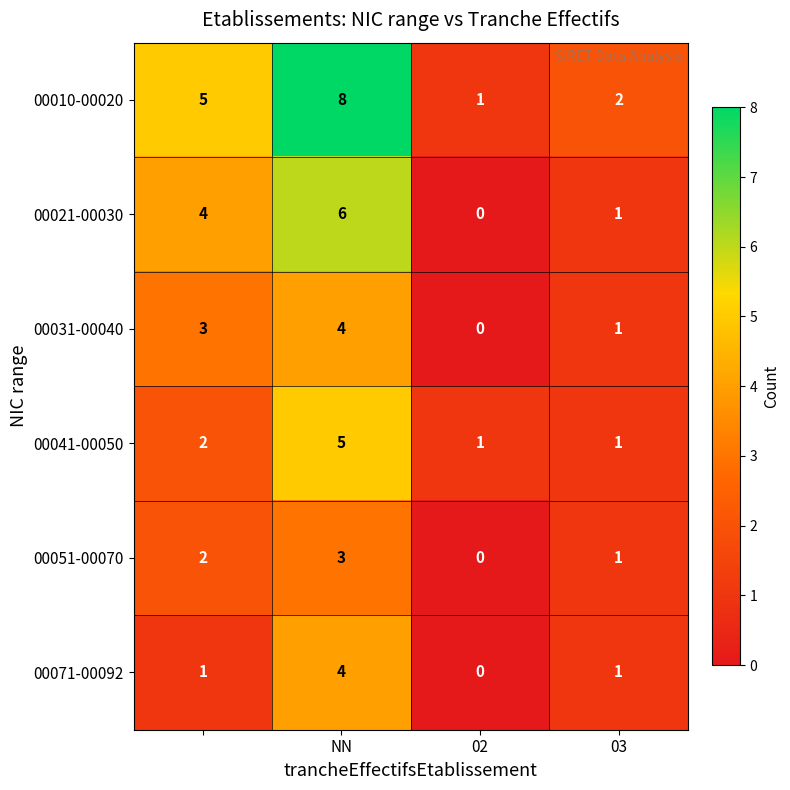

How many 00071-00092 values are between 1 and 4?

3